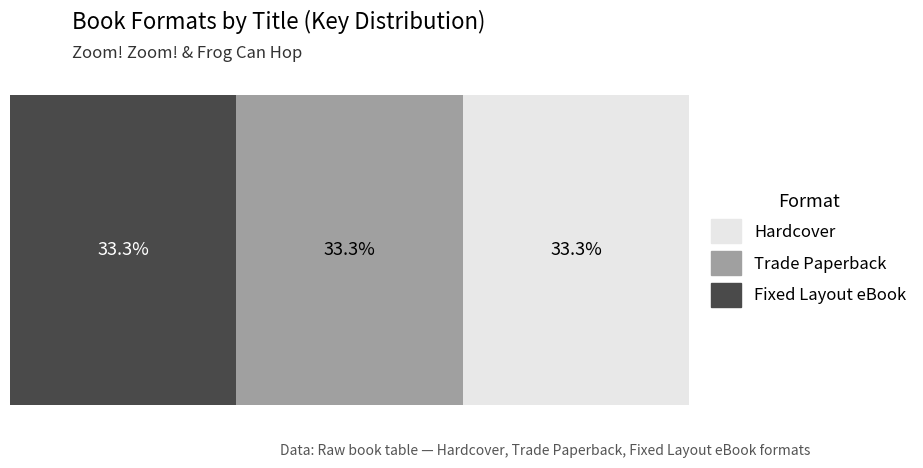

Rank the series at Frog Can Hop from lowest to highest value.

Hardcover, Trade Paperback, Fixed Layout eBook